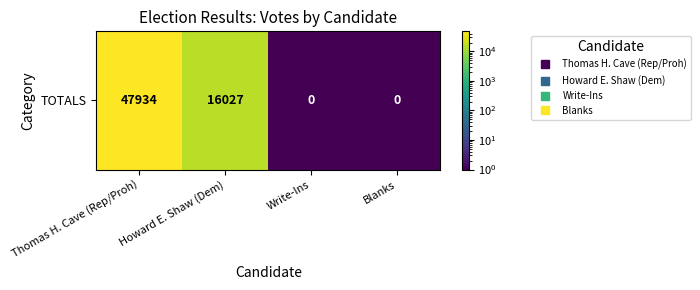

What is the ratio of the value at Thomas H. Cave (Rep/Proh) to the value at Howard E. Shaw (Dem)?

3.0